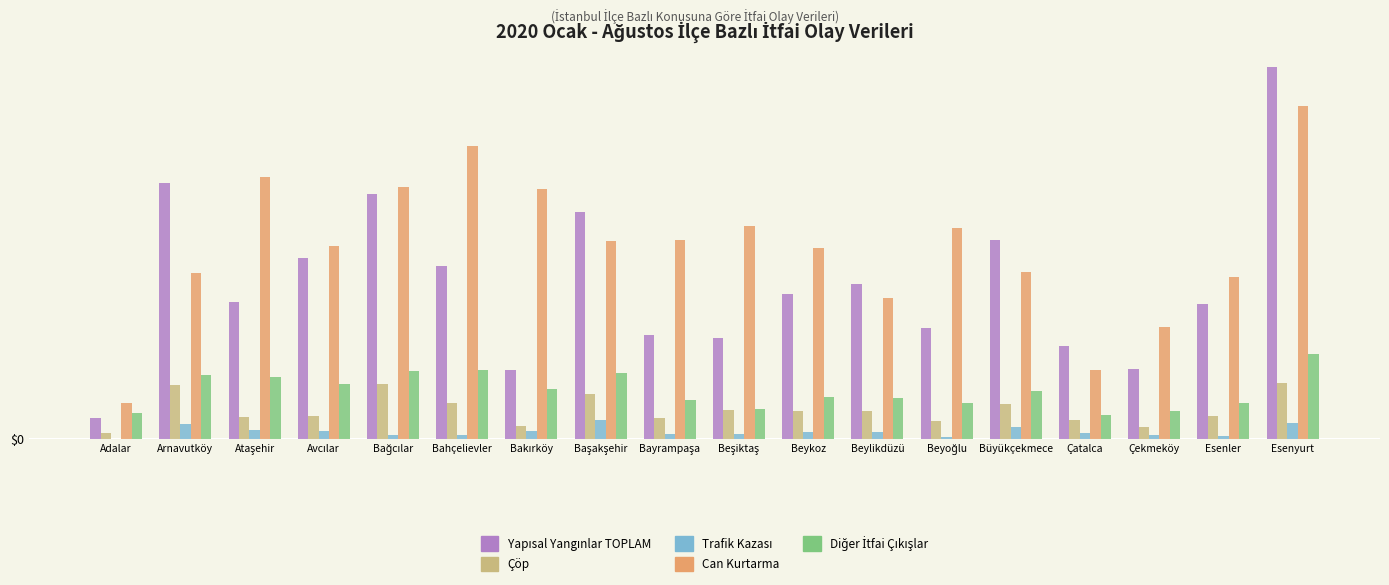

Reading right to left, what are all the values shown in this chart?

Yapısal Yangınlar TOPLAM: 807.0	294.0	153.0	203.0	432.0	242.0	336.0	314.0	219.0	225.0	493.0	149.0	376.0	532.0	393.0	297.0	556.0	46.0
Çöp: 122.0	51.0	27.0	41.0	77.0	39.0	62.0	60.0	64.0	45.0	97.0	28.0	79.0	119.0	49.0	48.0	118.0	13.0
Trafik Kazası: 35.0	7.0	8.0	14.0	27.0	5.0	15.0	15.0	10.0	12.0	42.0	18.0	8.0	9.0	18.0	20.0	33.0	0.0
Can Kurtarma: 723.8	352.4	243.4	149.5	363.2	458.0	307.0	414.5	462.0	433.0	429.5	542.0	637.0	547.1	420.0	569.2	360.7	78.6
Diğer İtfai Çıkışlar: 185.2	77.6	61.6	52.5	104.8	79.0	90.0	90.5	66.0	84.0	142.5	108.0	151.0	146.9	120.0	135.8	139.3	57.4